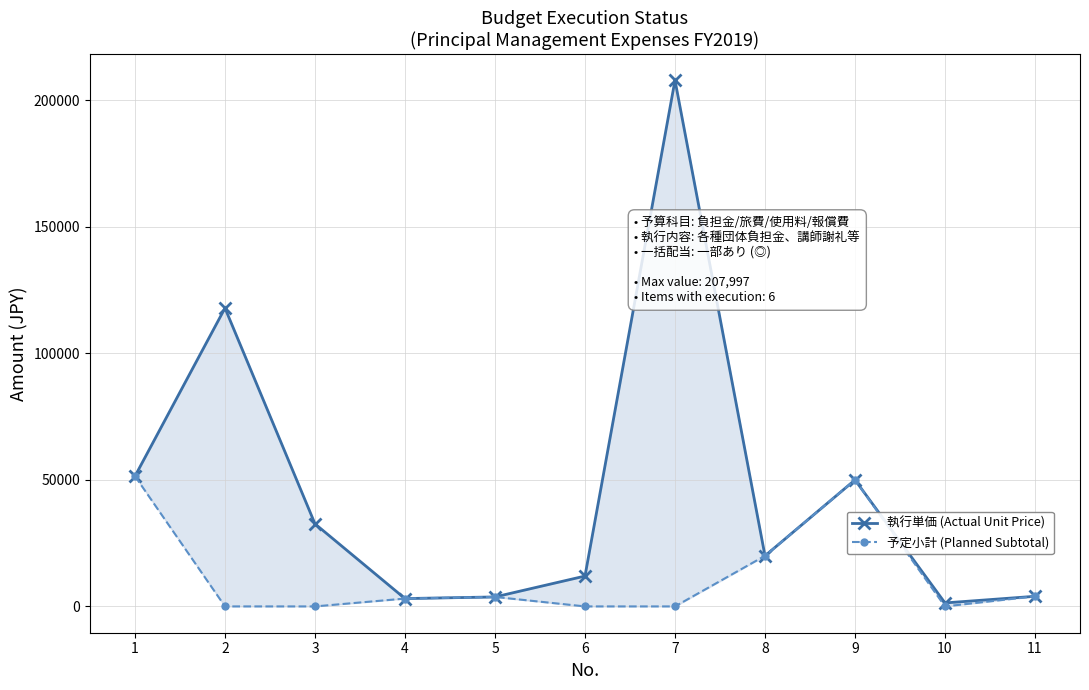

How many positive values does the 予定小計 (Planned Subtotal) series have?

6